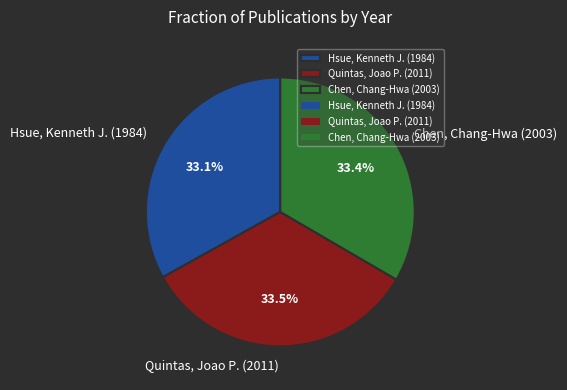

Is there a majority slice in this chart?

No